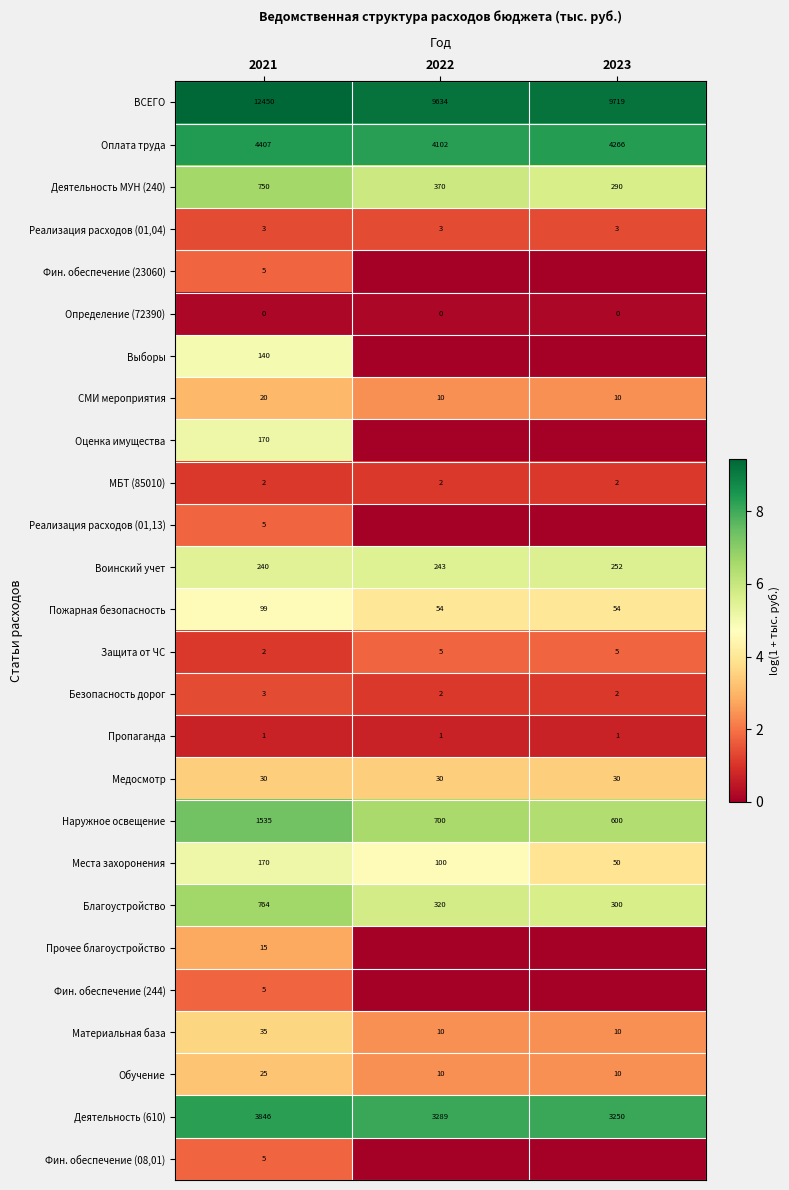

At which category does the chart reach its minimum across all series?

2022